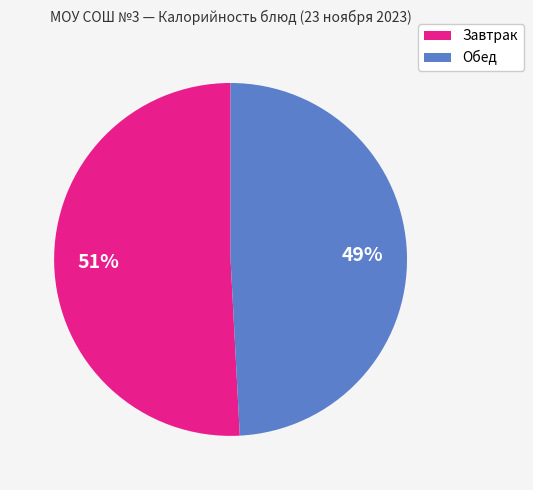

To the nearest percent, what is the average slice percentage?

50%